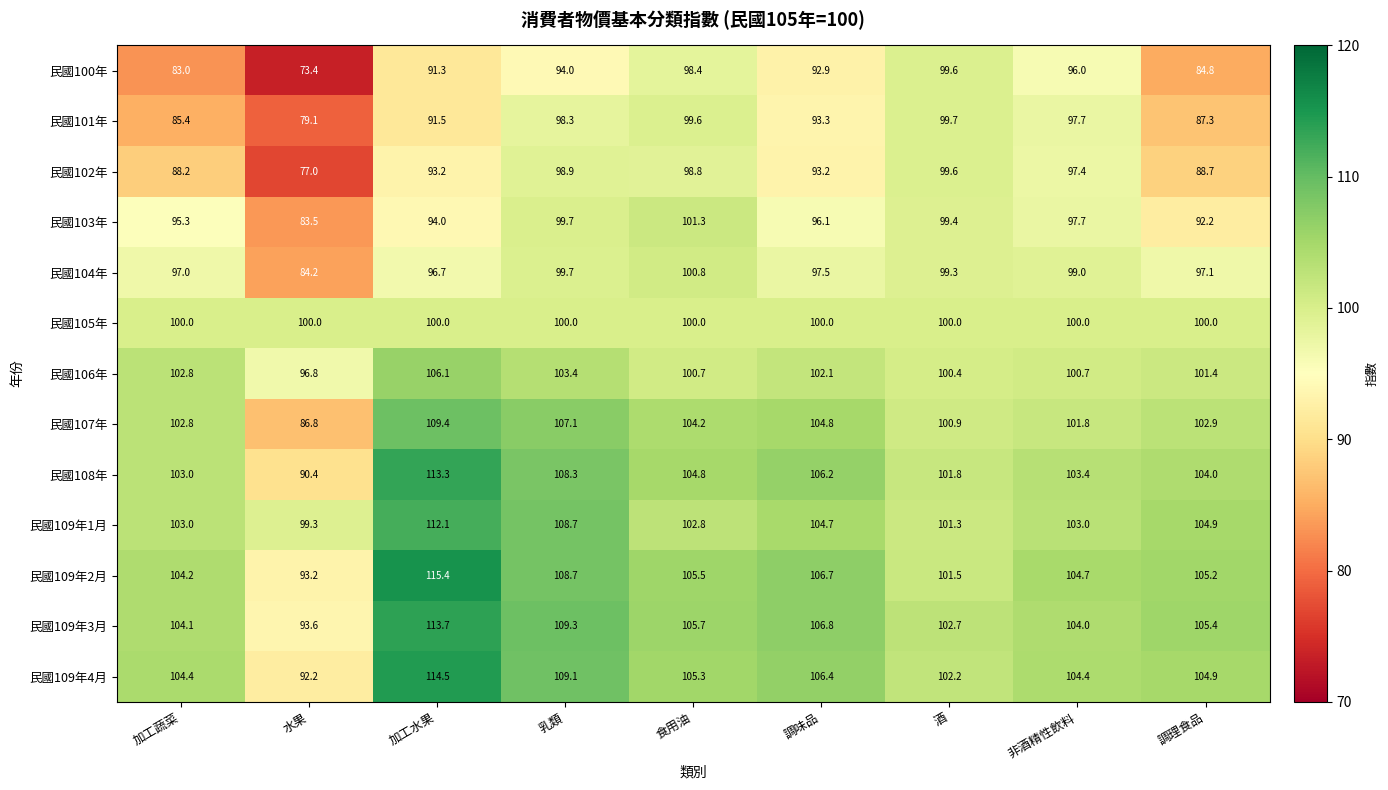

What is the greatest value displayed?

115.4